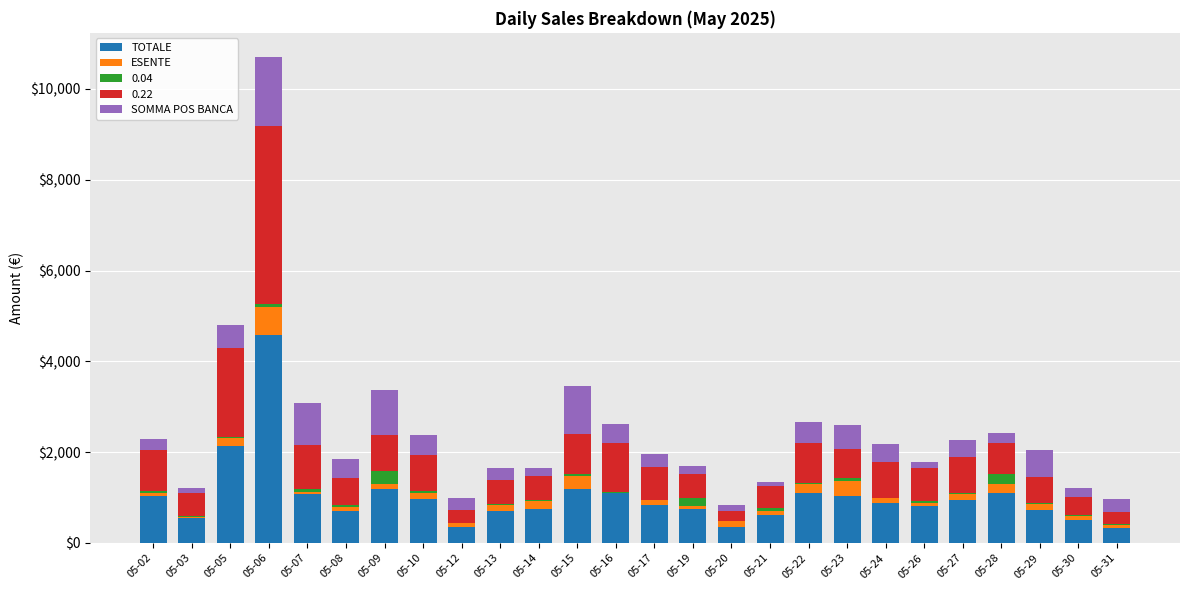

The value of TOTALE at 05-17 is 838.6. True or false?

True